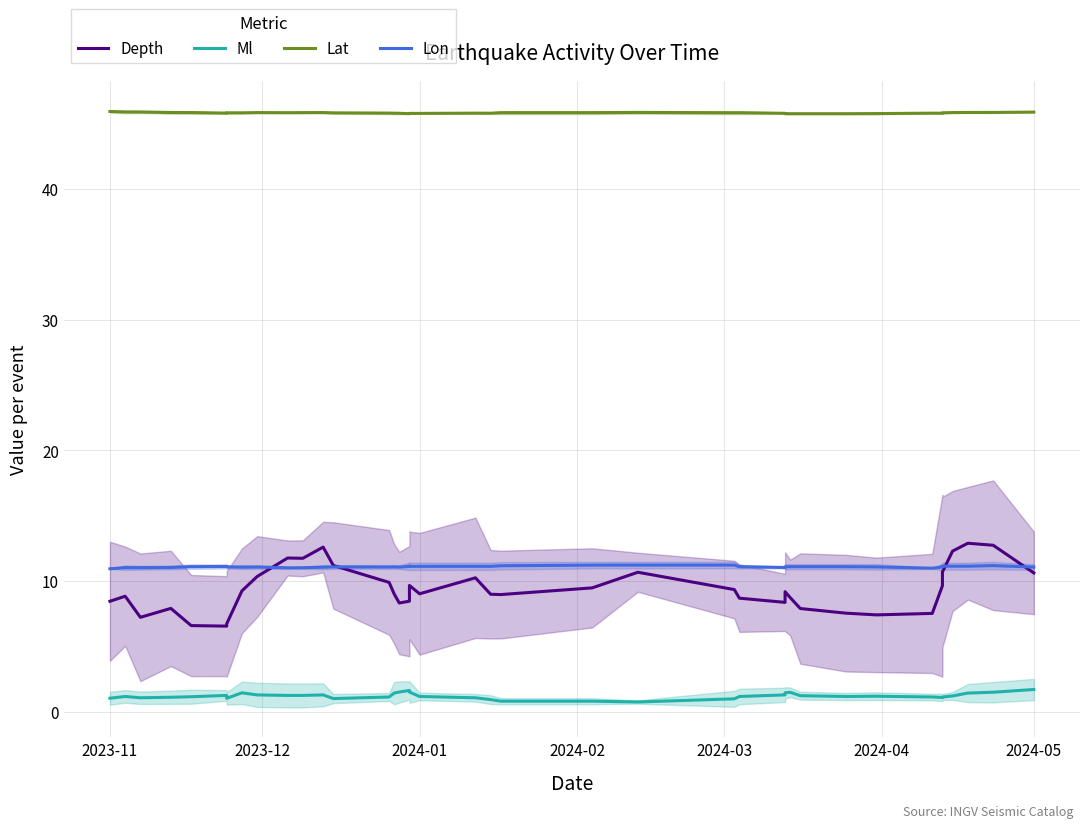

In Lon, how many points are lower than both neighbors (excluding endpoints)?

10